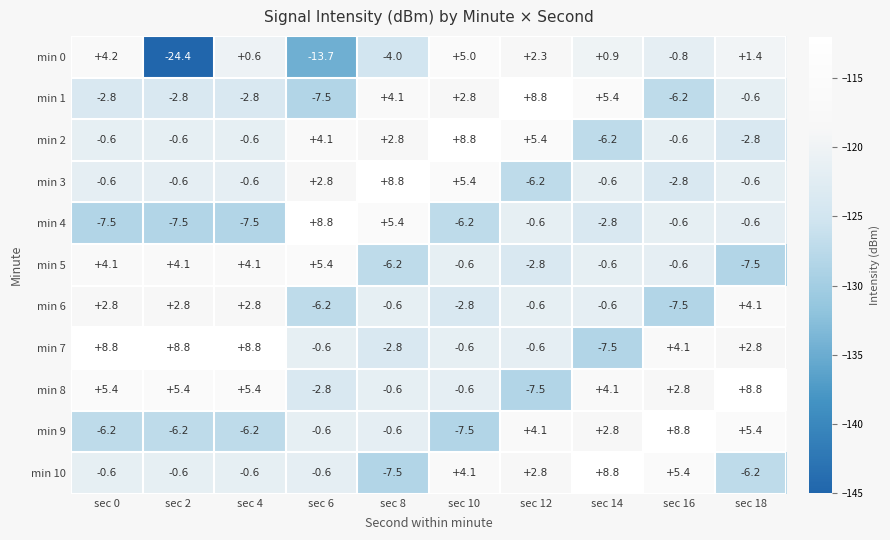

What is the greatest value displayed?

8.8